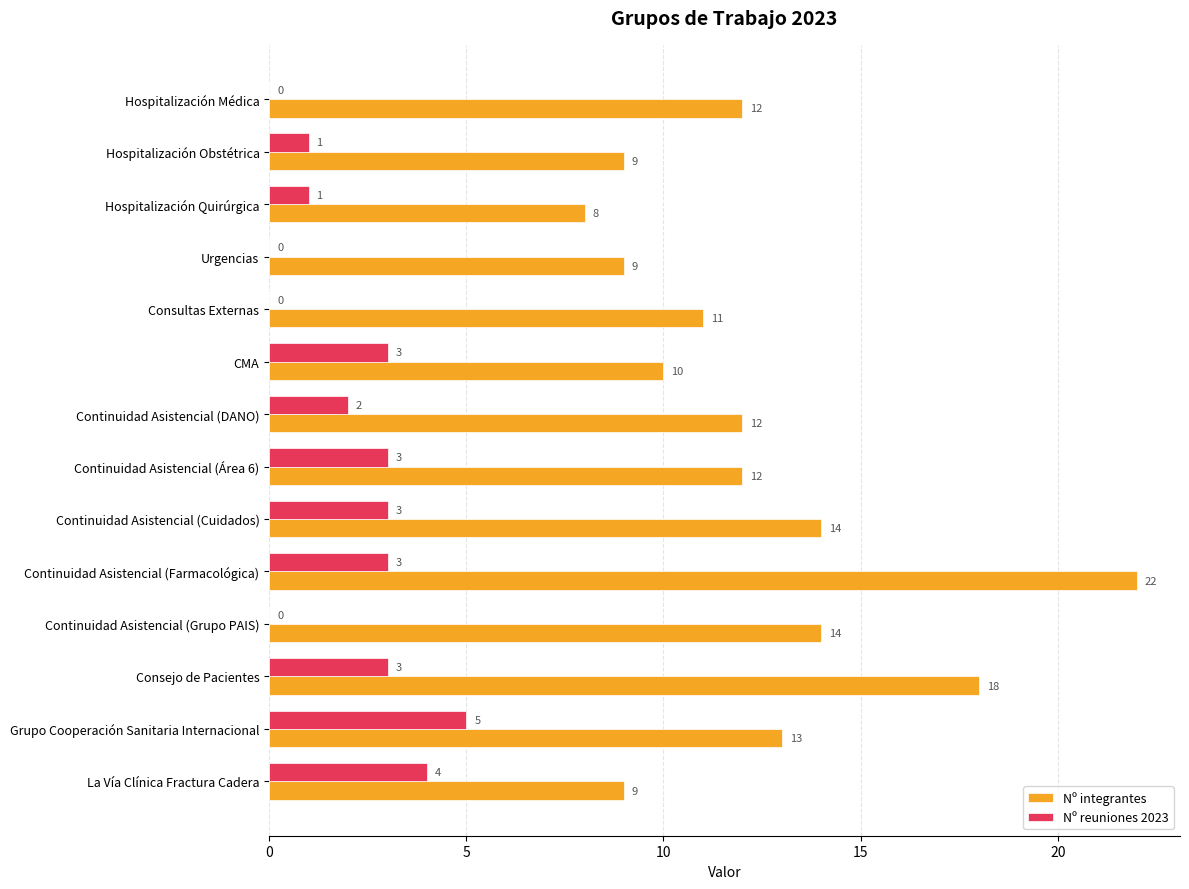

The value of Nº reuniones 2023 at Hospitalización Médica is 0. True or false?

True